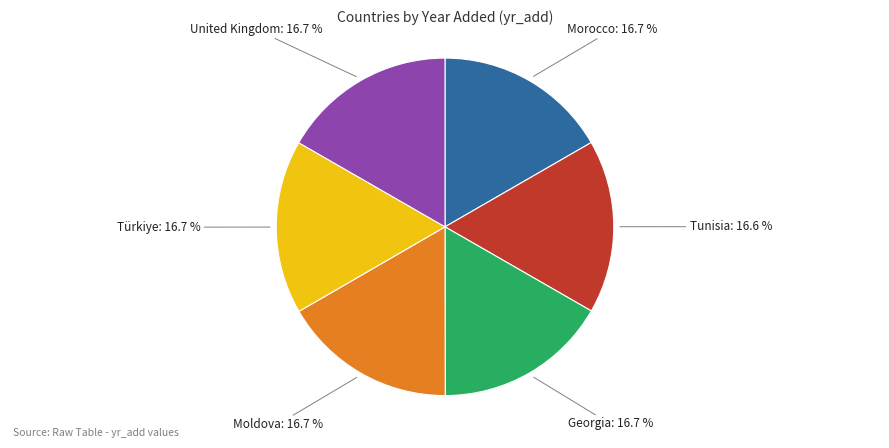

What is the total percentage of United Kingdom and Georgia?

33.4%